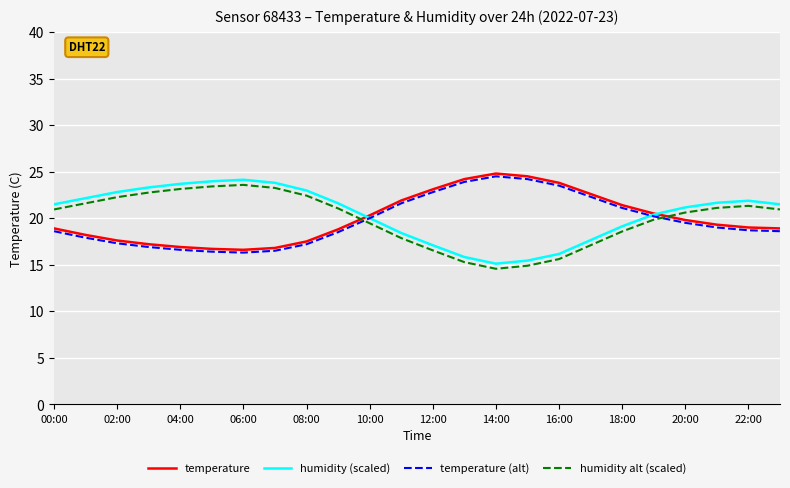

How many intersections are there between temperature (alt) and humidity (scaled)?

2